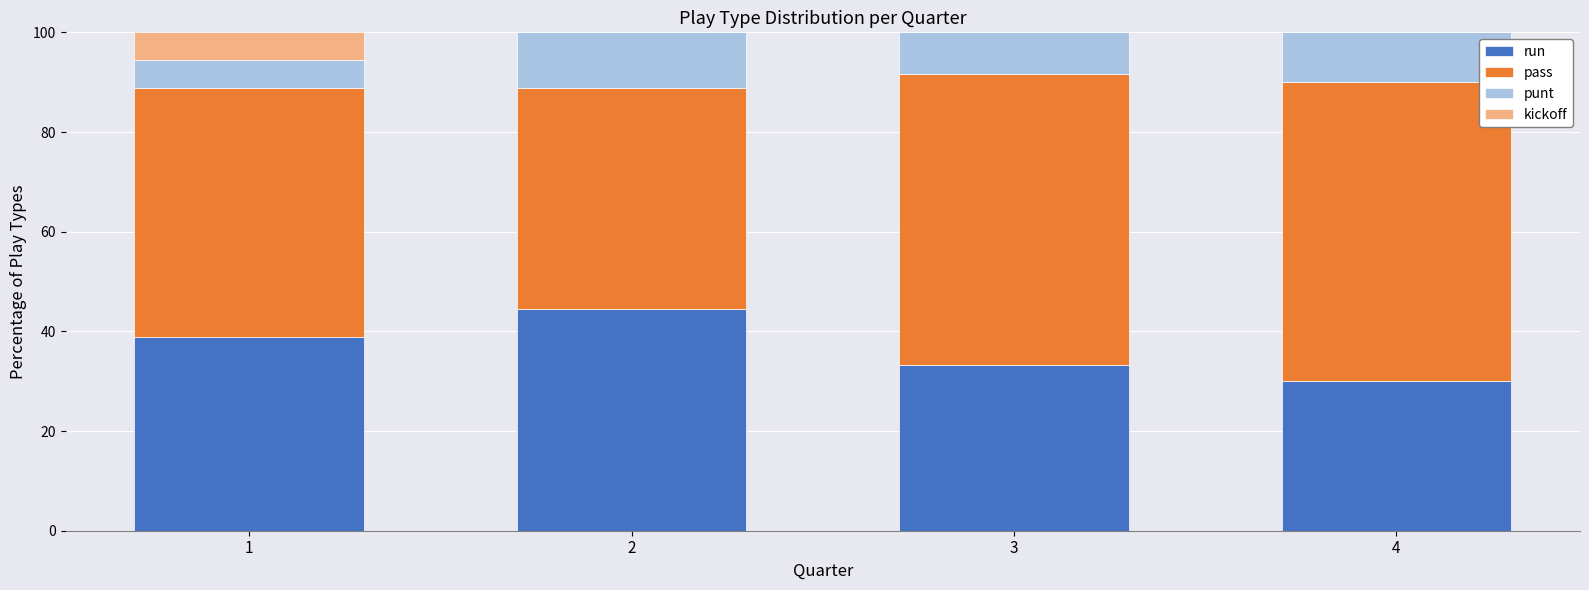

What is the sum of all run values?

146.7